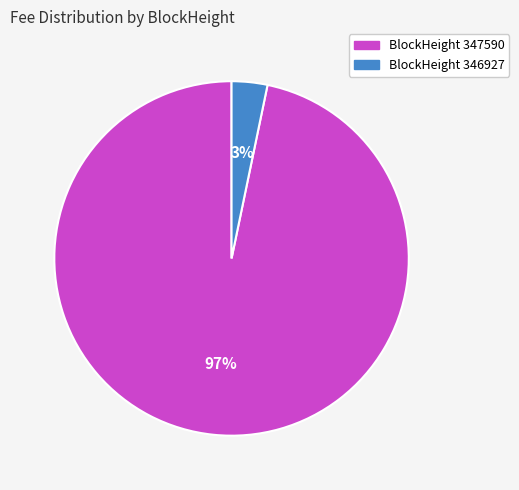

Is there a majority slice in this chart?

Yes